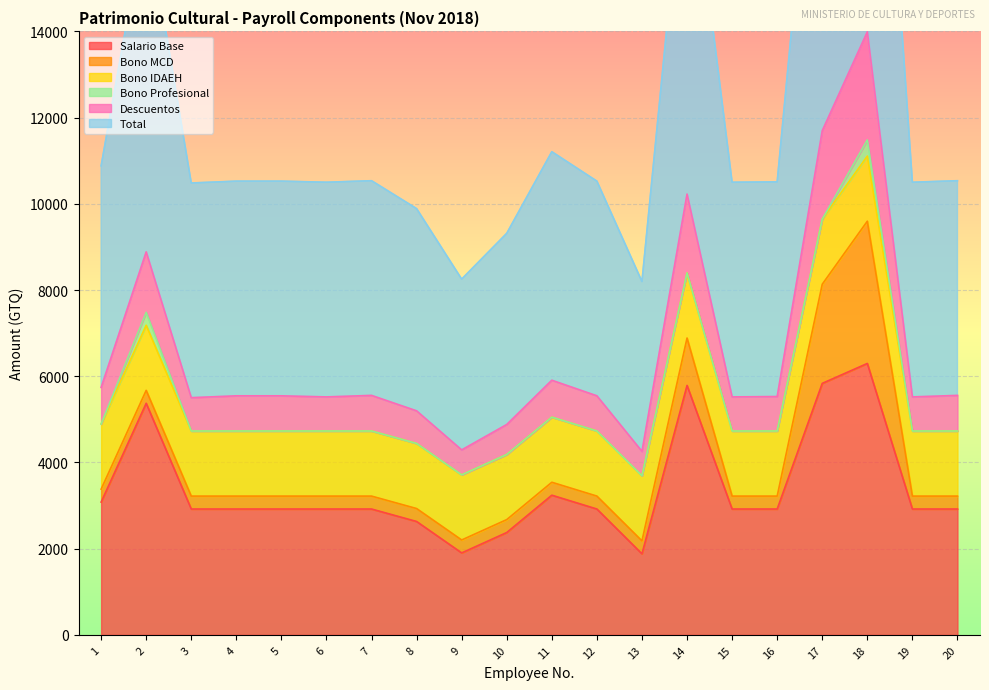

The value of Salario Base at 12 is 776. True or false?

False